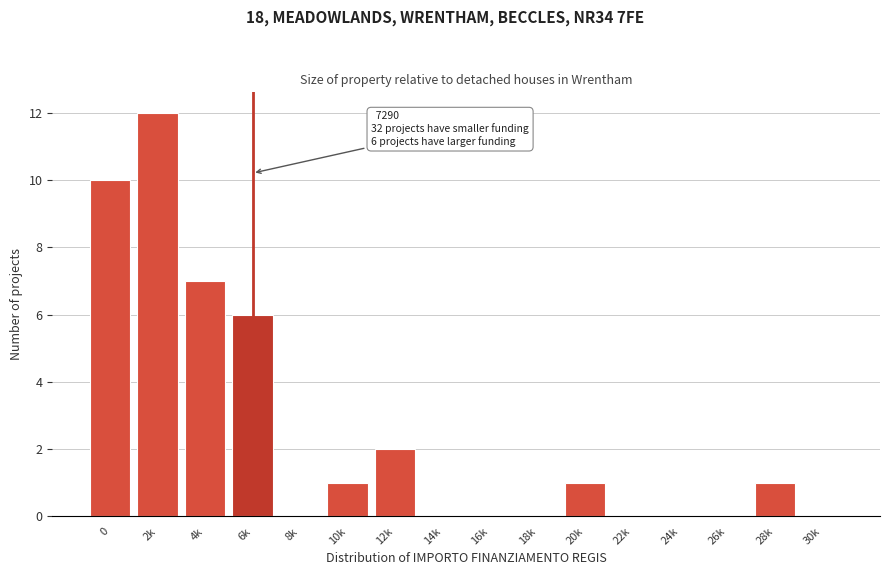

True or false: the data shows 0 at 8k.

True